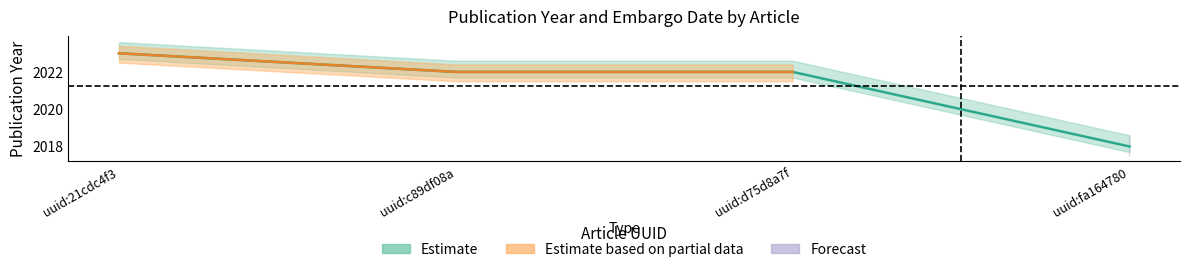

Rank the categories by value from highest to lowest.

uuid:21cdc4f3, uuid:c89df08a, uuid:d75d8a7f, uuid:fa164780